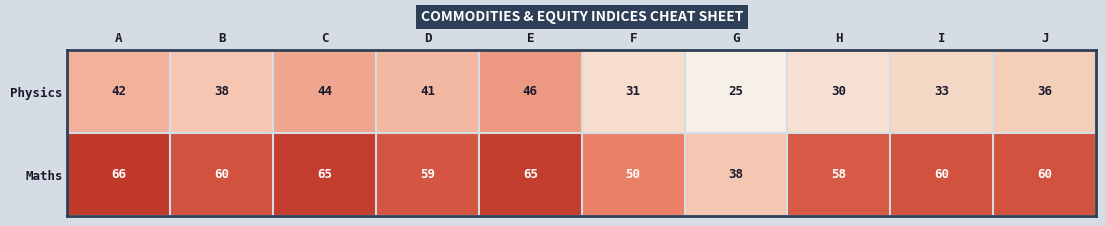

What is the difference between the maximum and minimum values in the Physics series?

21